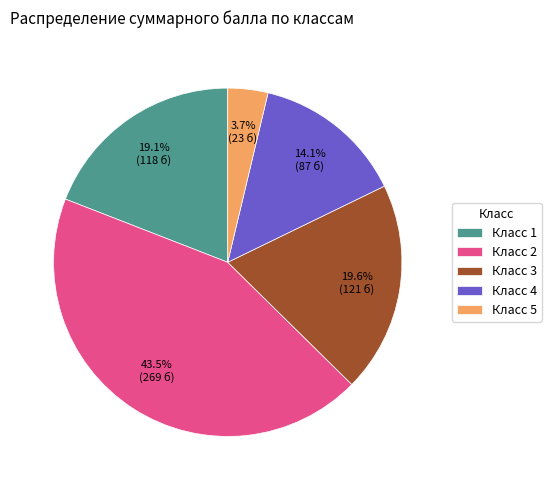

What percentage do Класс 1 and Класс 4 together represent?

33.2%